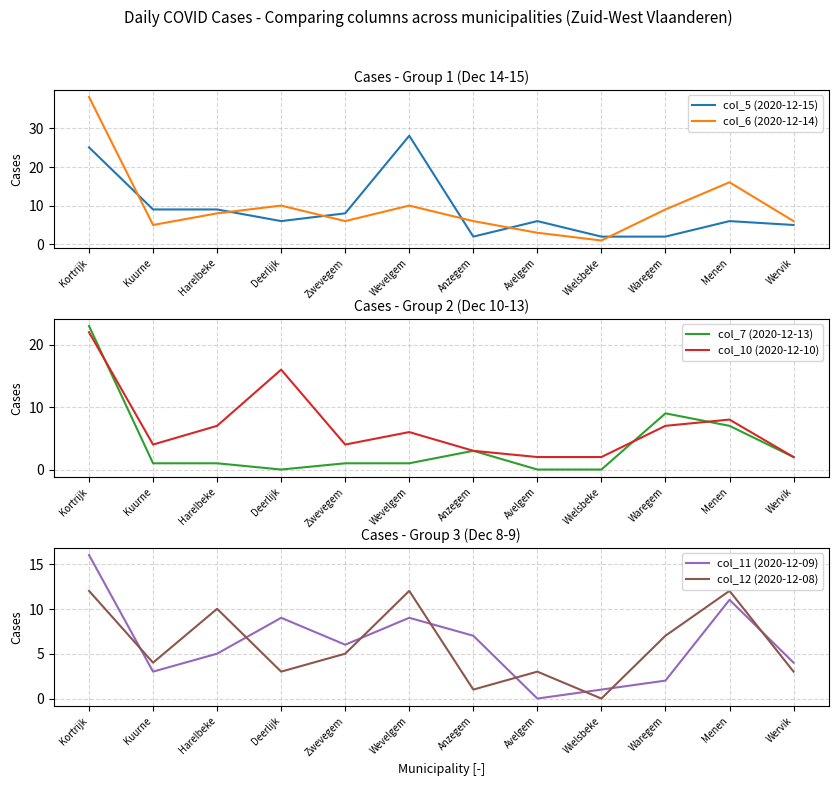

Between which two adjacent categories do col_11 (2020-12-09) and col_6 (2020-12-14) first intersect?

Wevelgem and Anzegem